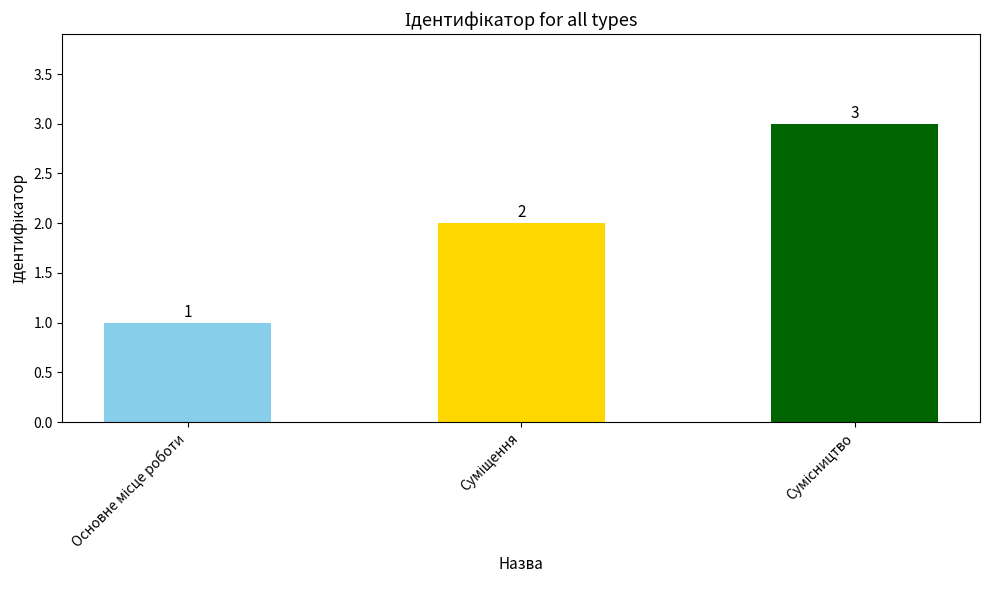

What is the sum of all values?

6